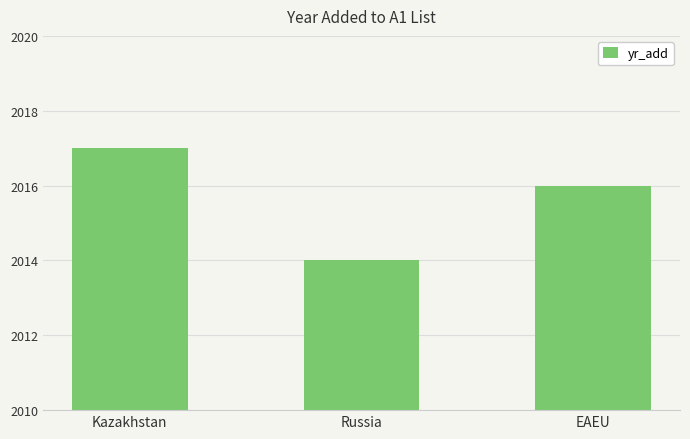

Which has a higher value, Russia or EAEU?

EAEU